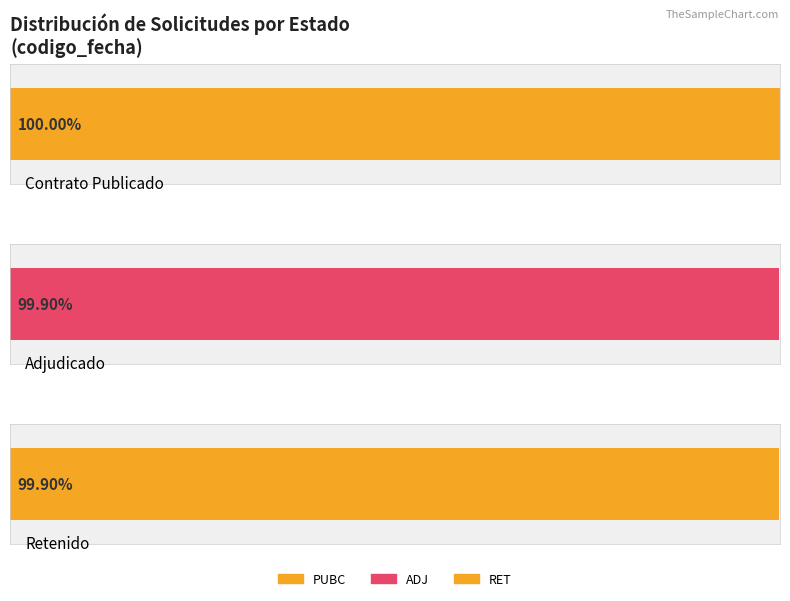

Between RET and ADJ, which is larger?

ADJ